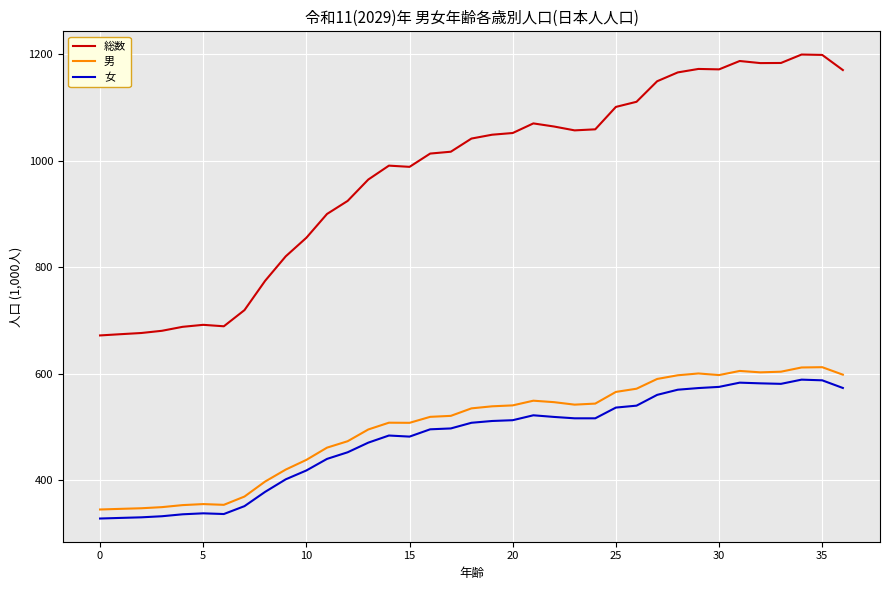

What is the difference between the maximum and second lowest values in the 総数 series?

525.9